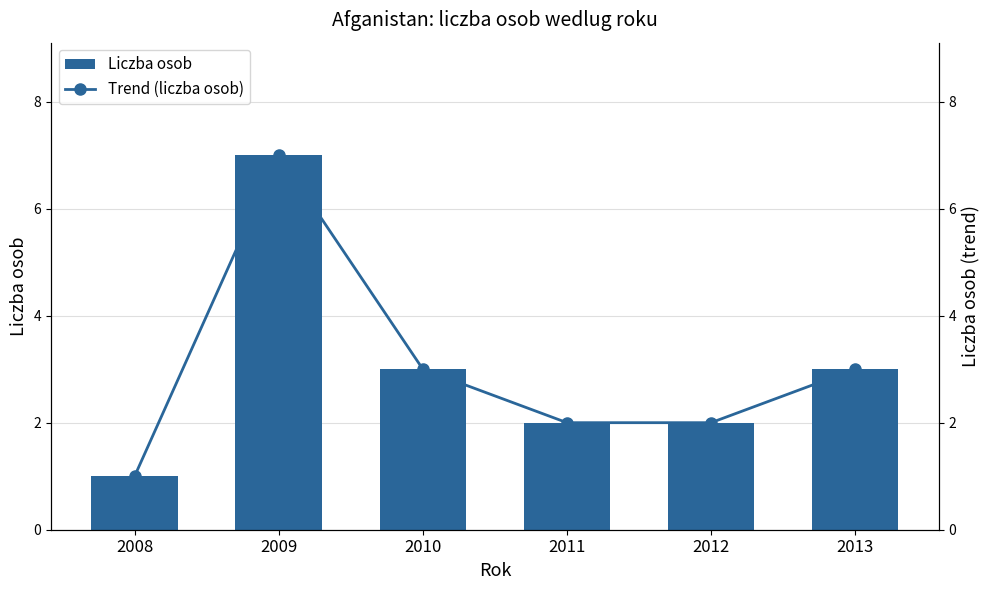

Reading left to right, extract all data points from this chart.

Liczba osob: 1	7	3	2	2	3
Trend (liczba osob): 1	7	3	2	2	3